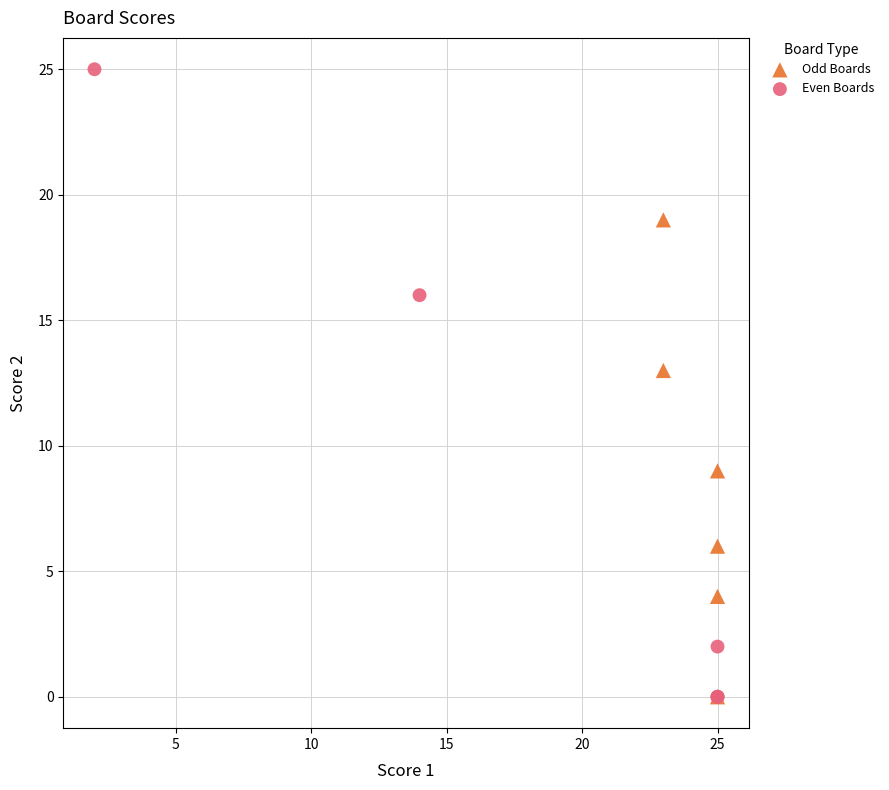

Which series contains the highest Y value?

Even Boards